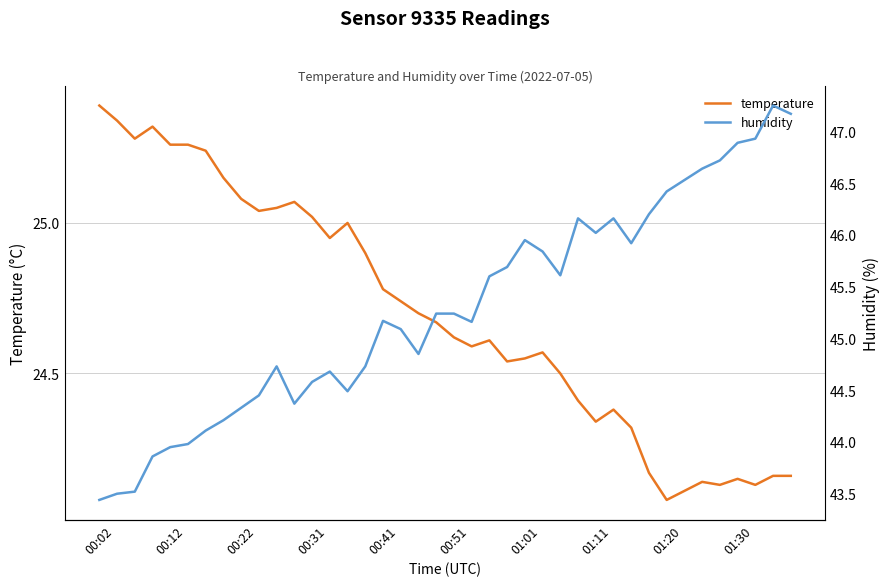

What is the difference between the maximum and second lowest values in the temperature series?

1.3